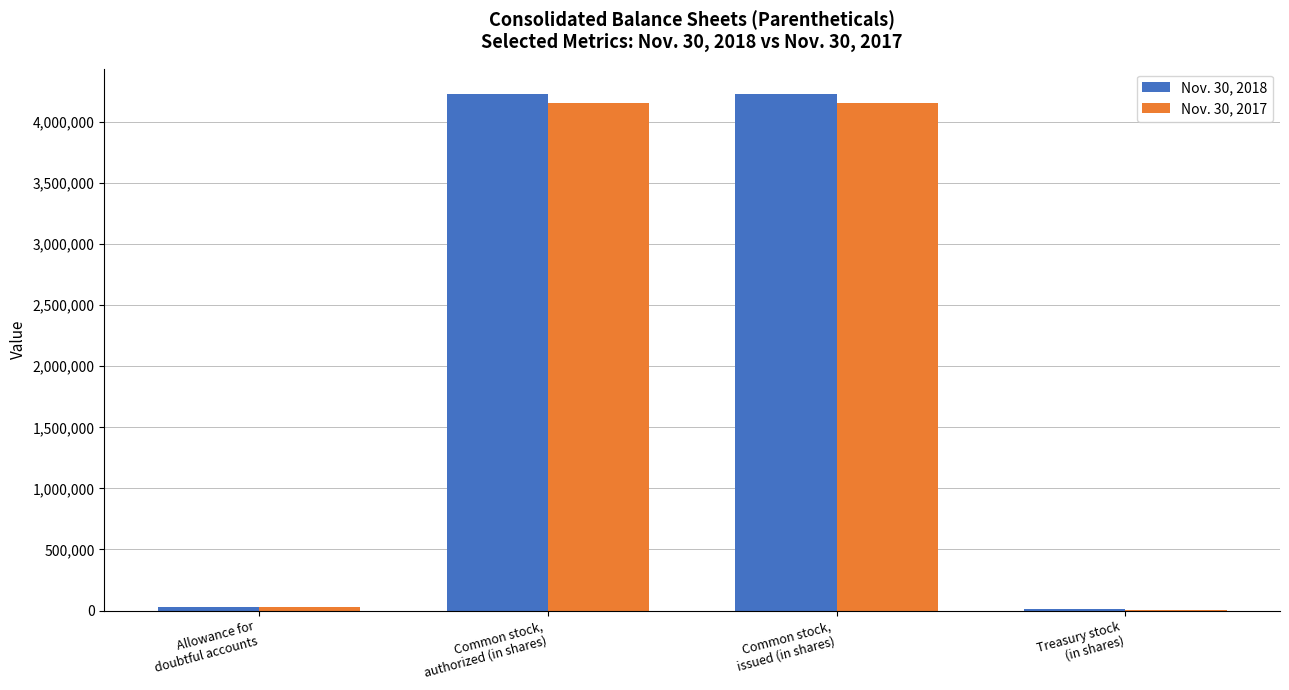

What is the greatest value displayed?

4225050